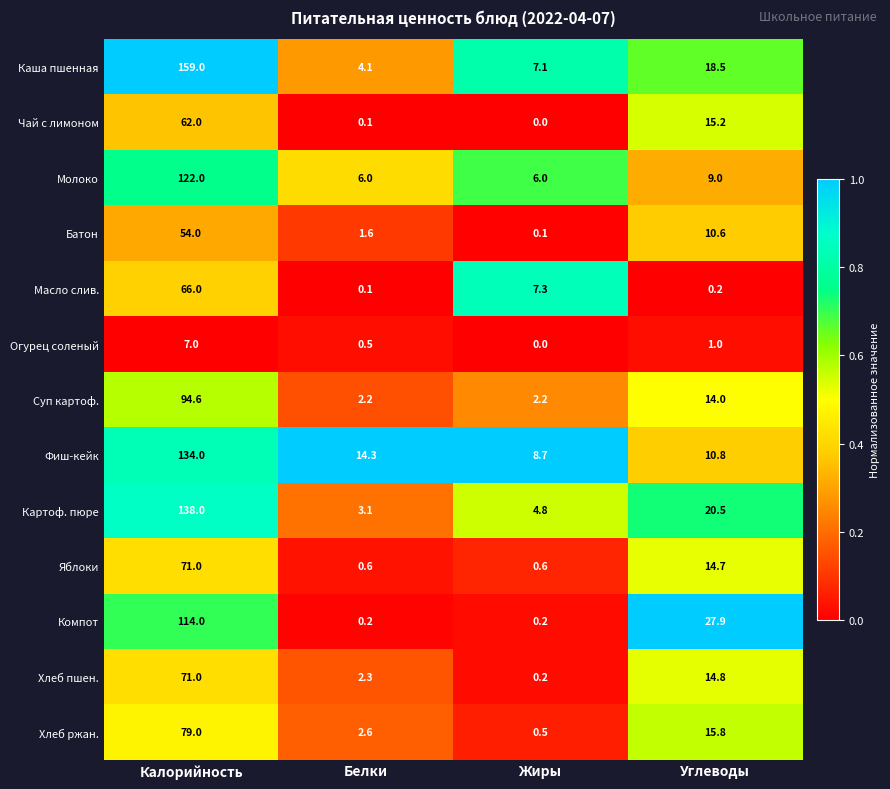

What is the difference between the second highest and second lowest values in the Масло слив. series?

7.1